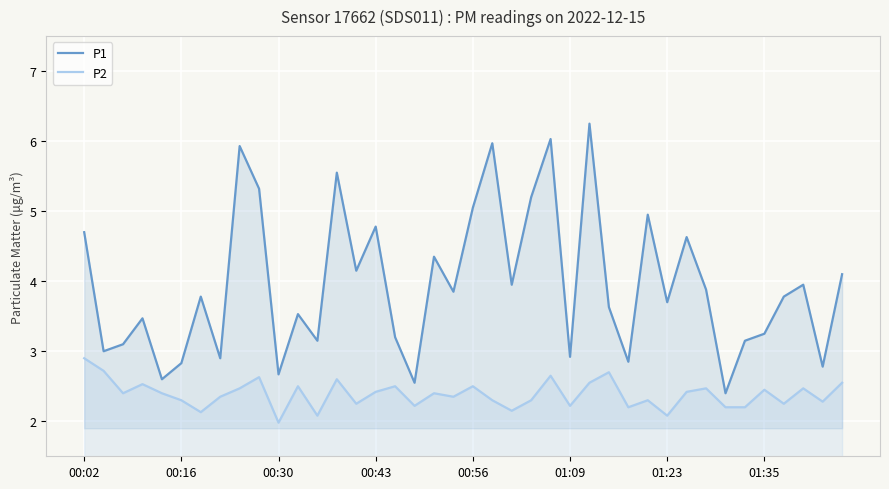

At which label does P1 first exceed 3?

00:02